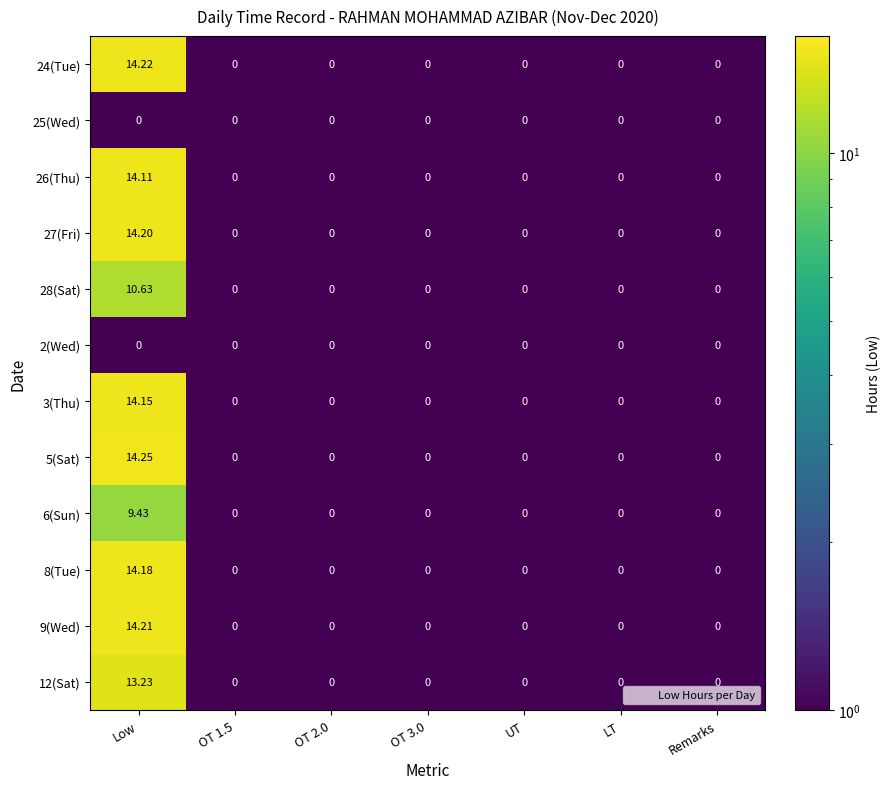

At which category is the sum across all series the highest?

Low